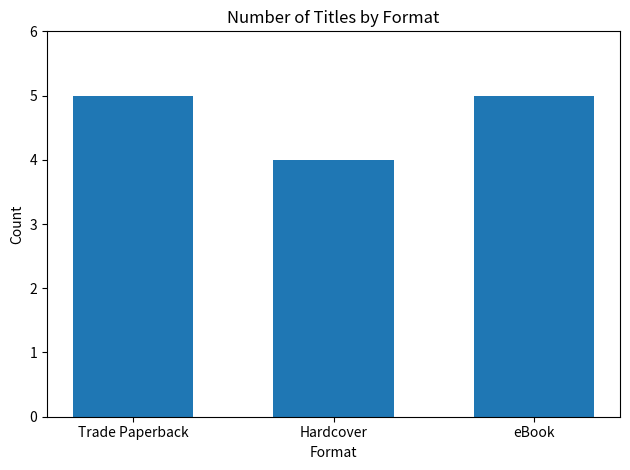

The value at eBook is 8. True or false?

False